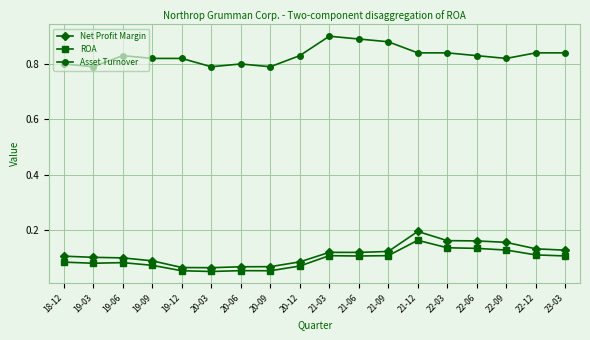

Is it true that Asset Turnover equals 1.3 at 19-03?

False